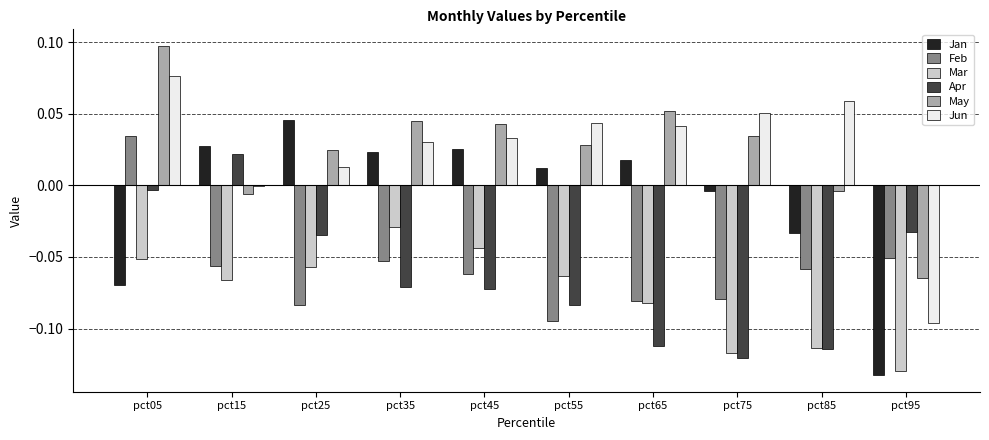

Between pct45 and pct85, which series saw the biggest shift?

Mar